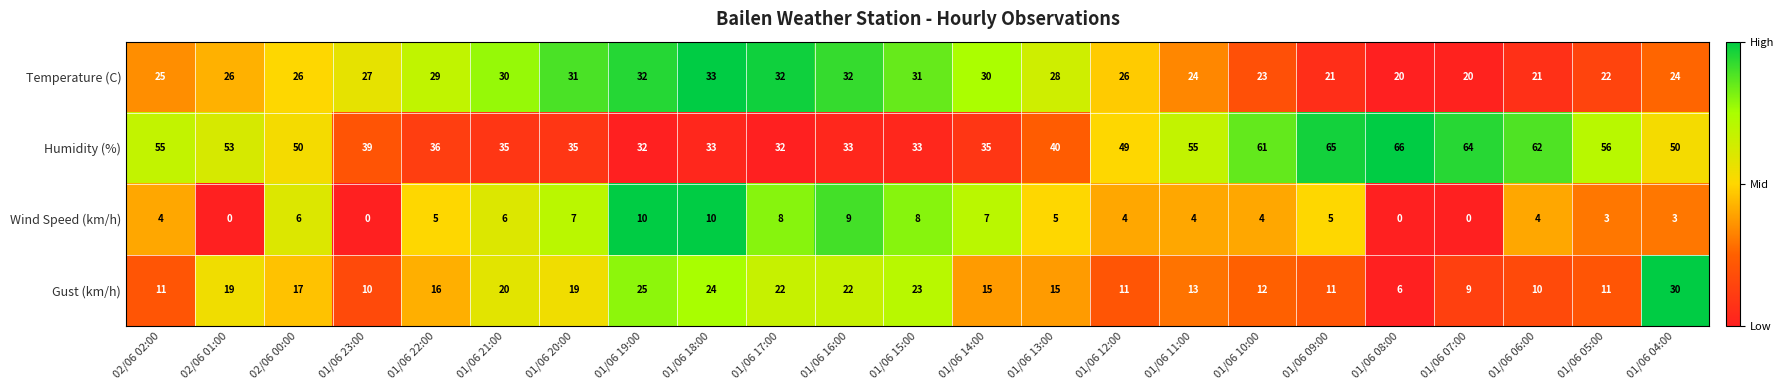

What is the approximate value of Gust (km/h) at 01/06 17:00?

22